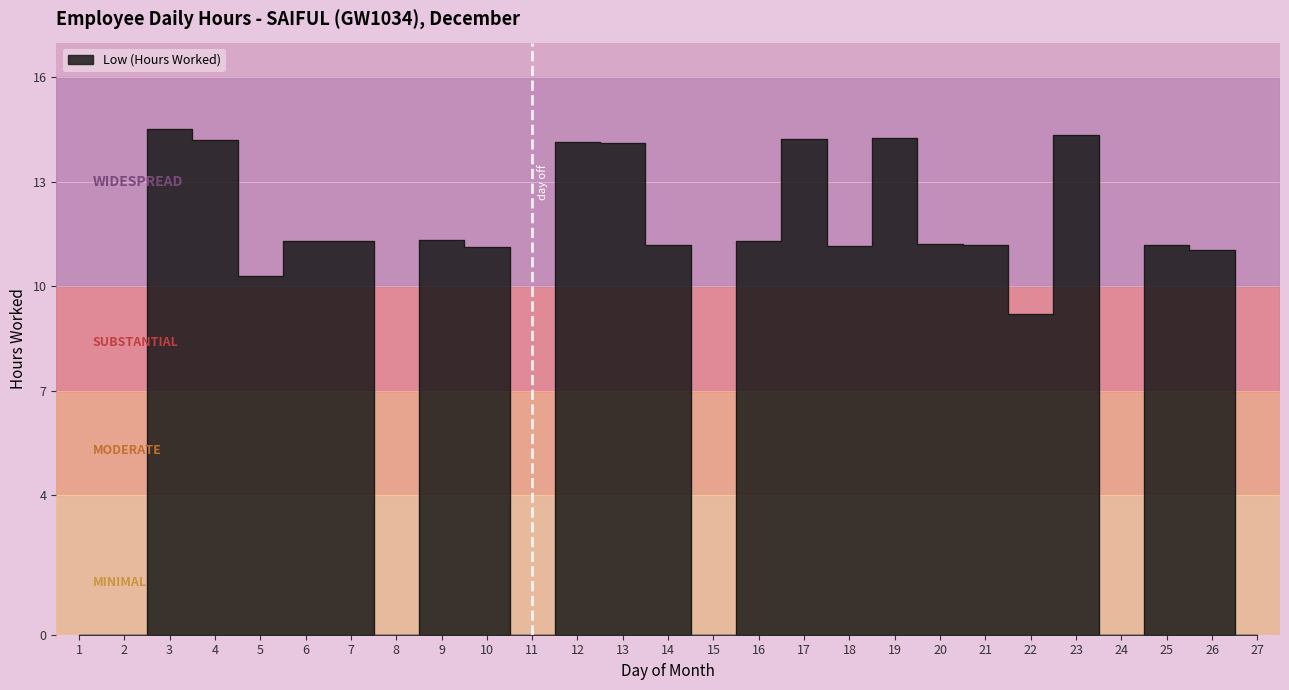

The value at 2 is 0.0. True or false?

True